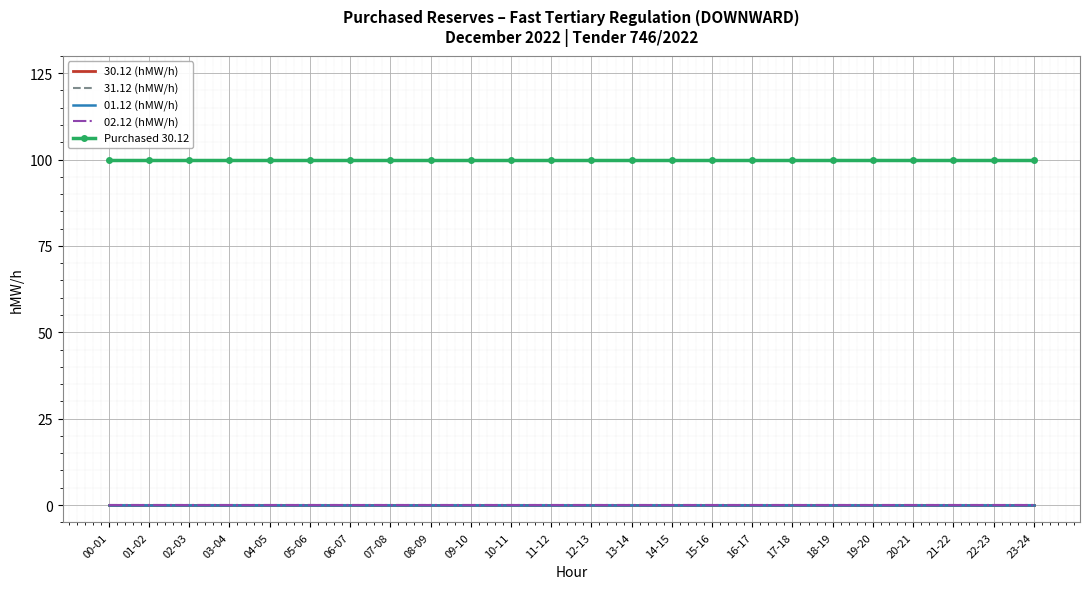

What are all the series names shown in the legend?

30.12 (hMW/h), 31.12 (hMW/h), 01.12 (hMW/h), 02.12 (hMW/h), Purchased 30.12